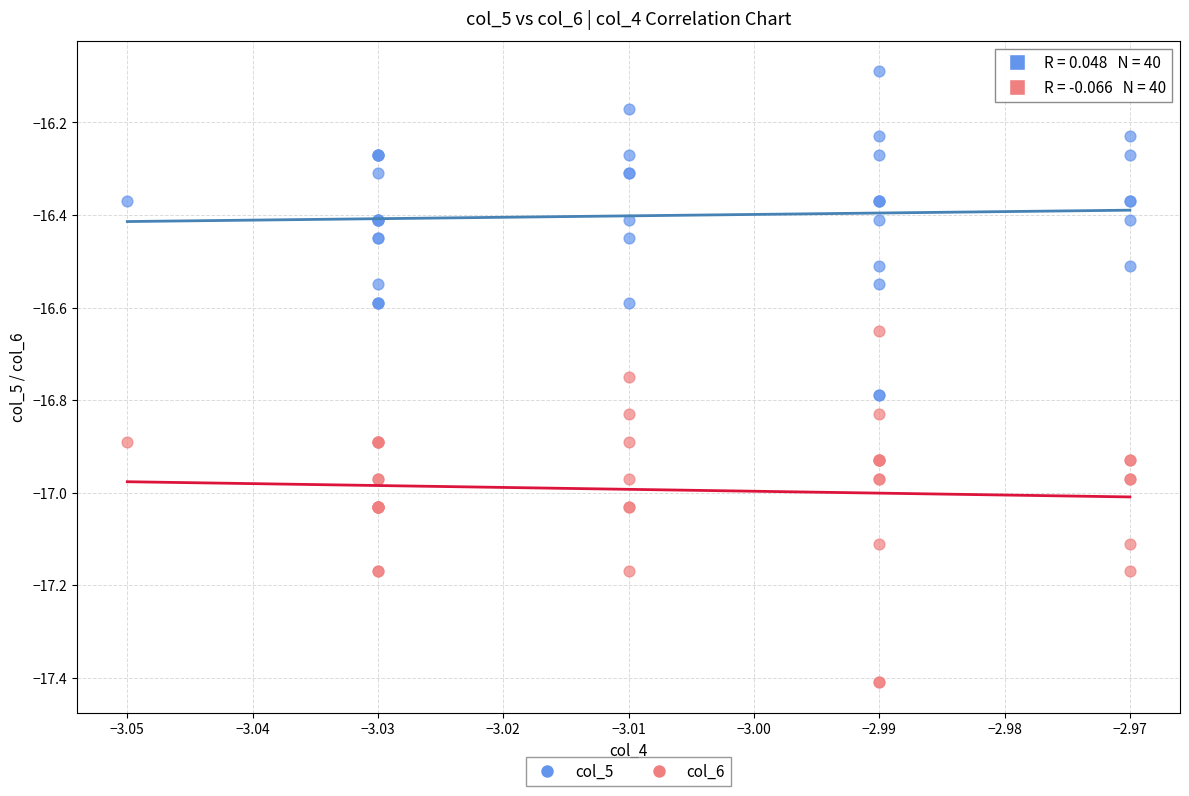

Which series reaches the minimum Y coordinate?

col_6